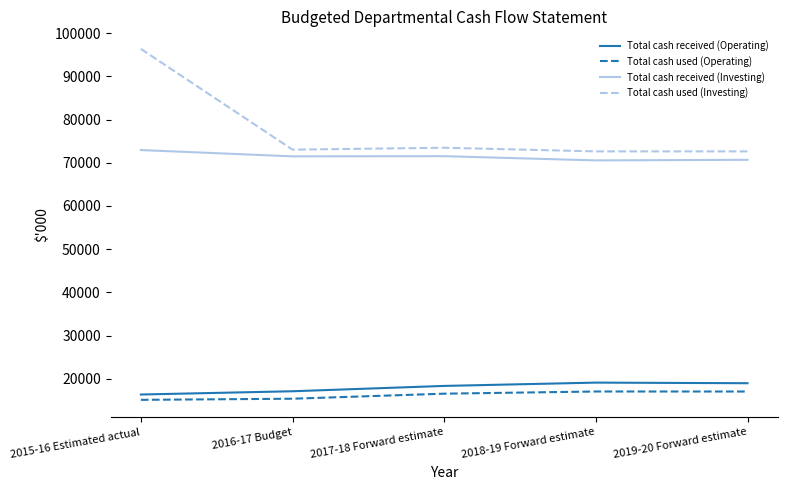

True or false: Total cash used (Operating) and Total cash used (Investing) intersect in this chart.

False